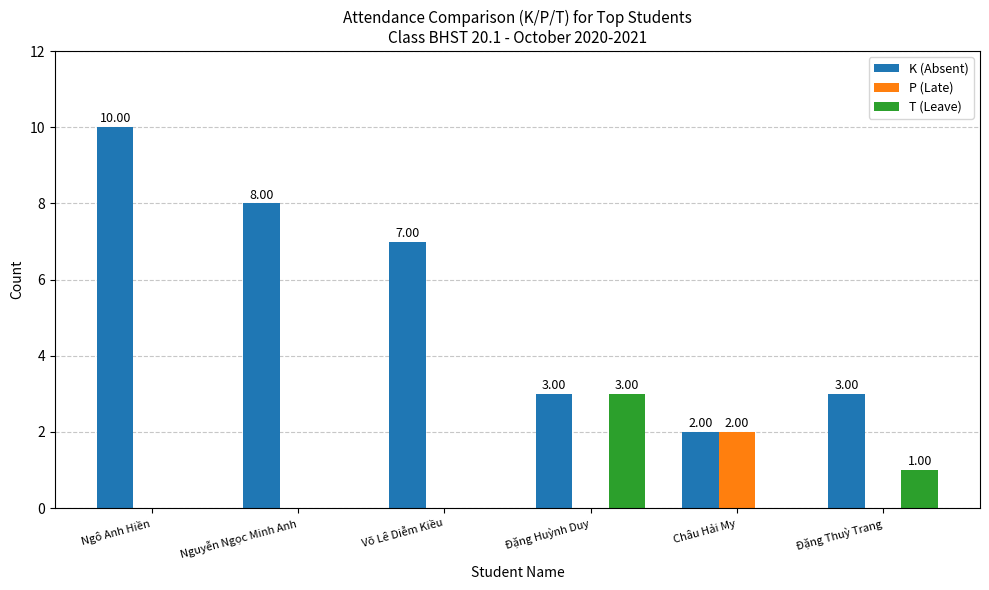

Which series changed the most between Ngô Anh Hiền and Đặng Thuỳ Trang?

K (Absent)